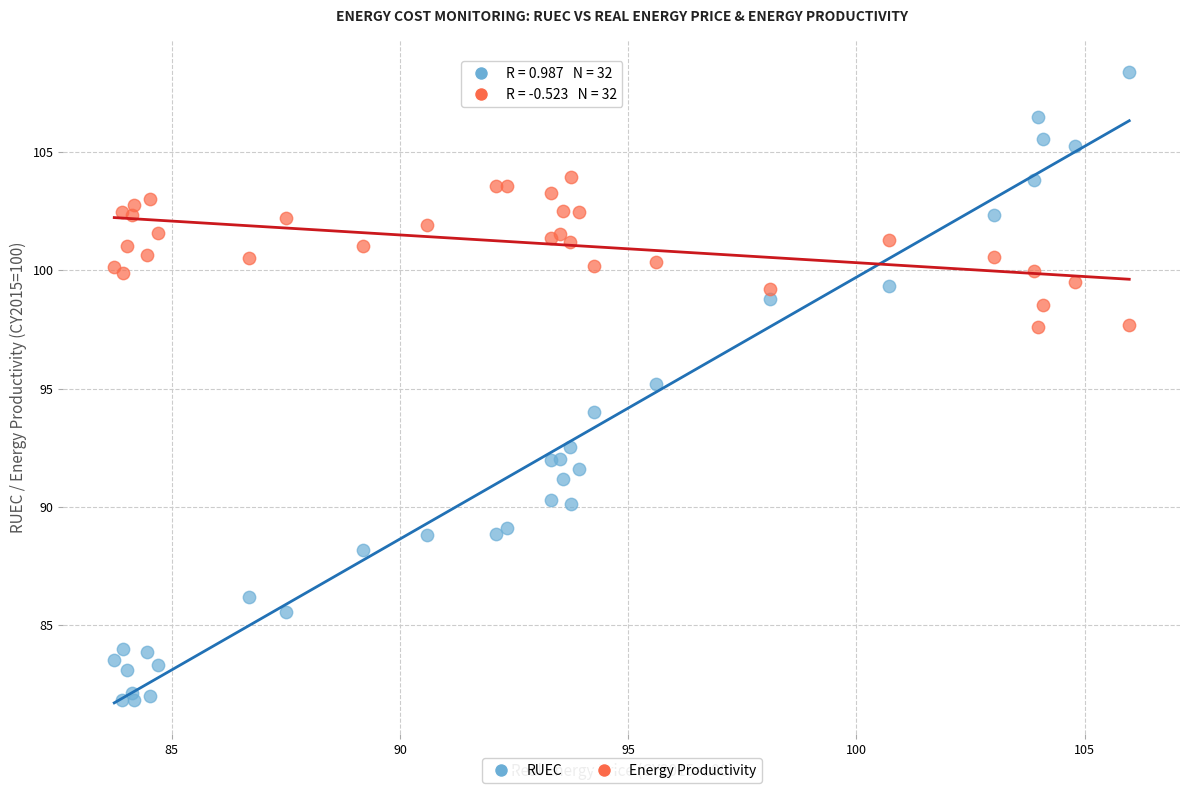

What is the X range (max minus min) for the scatter plot?

22.2